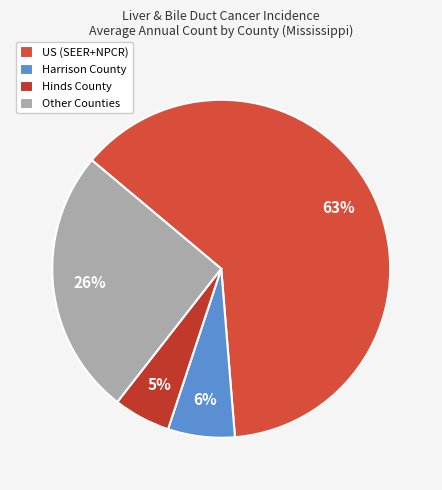

Which category accounts for the majority?

US (SEER+NPCR)